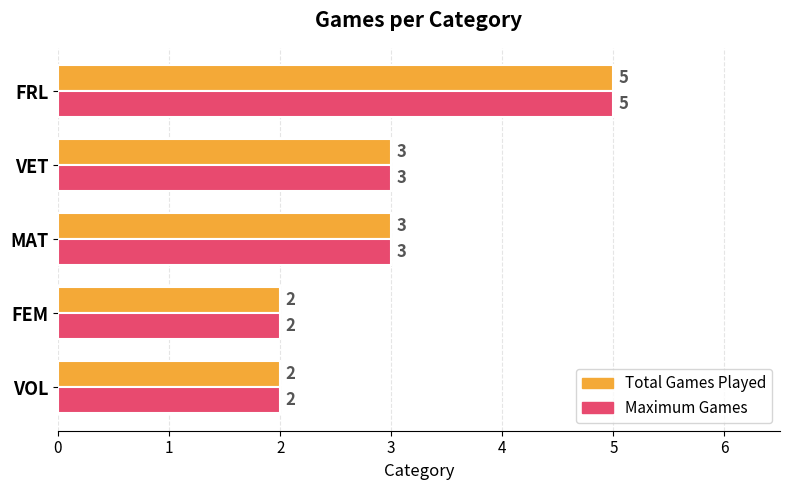

What is the difference between the maximum and minimum values in the Total Games Played series?

3